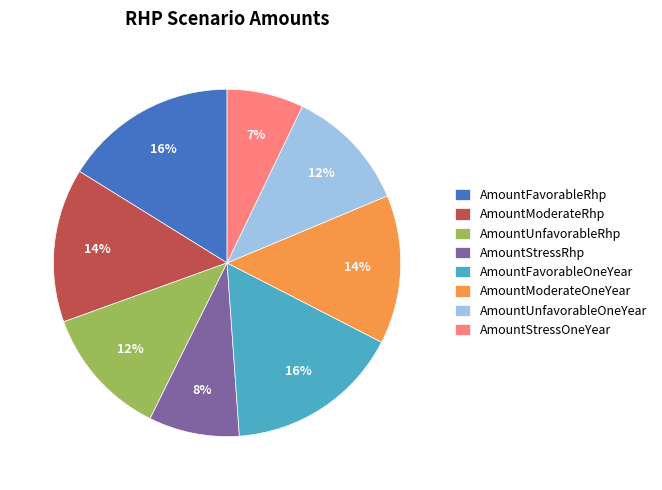

What is the ratio of the value at AmountUnfavorableRhp to the value at AmountFavorableRhp?

0.8